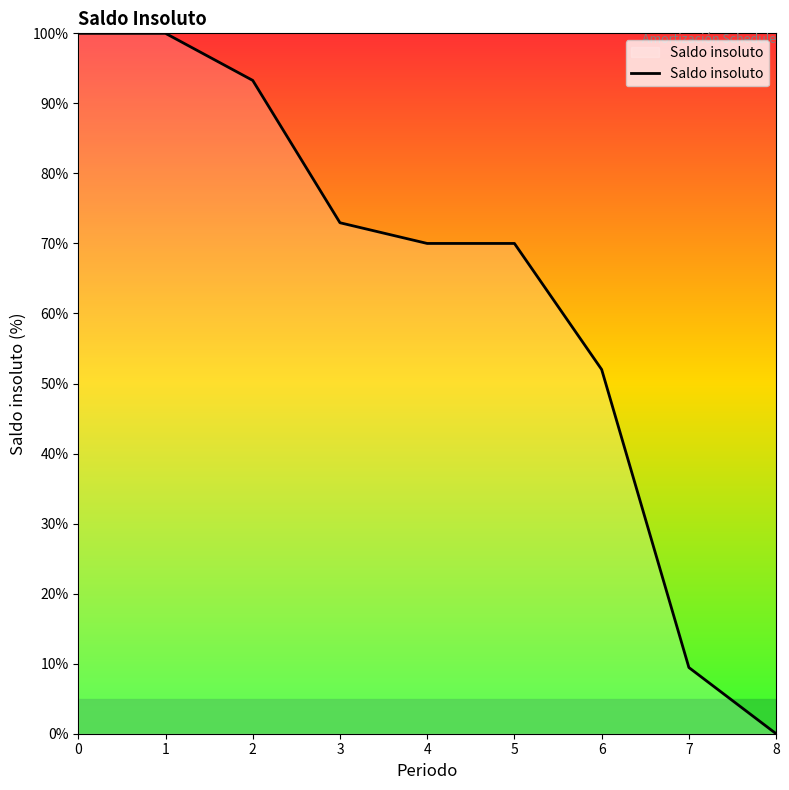

What is the sum of all values?

567.7